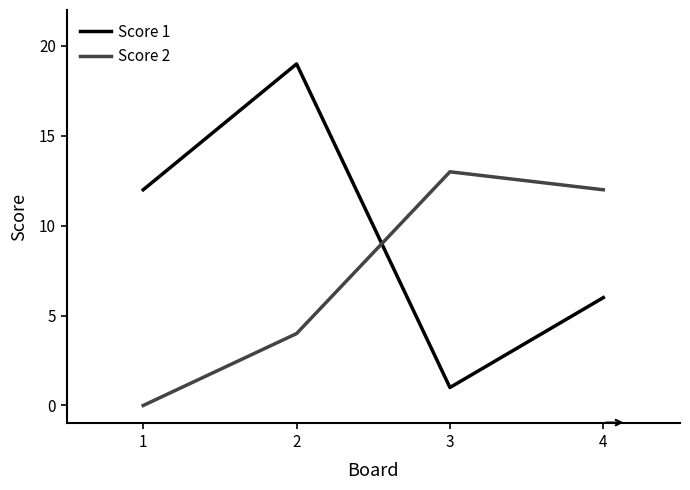

What is the sum of the Score 2 values at 1 and 2?

4